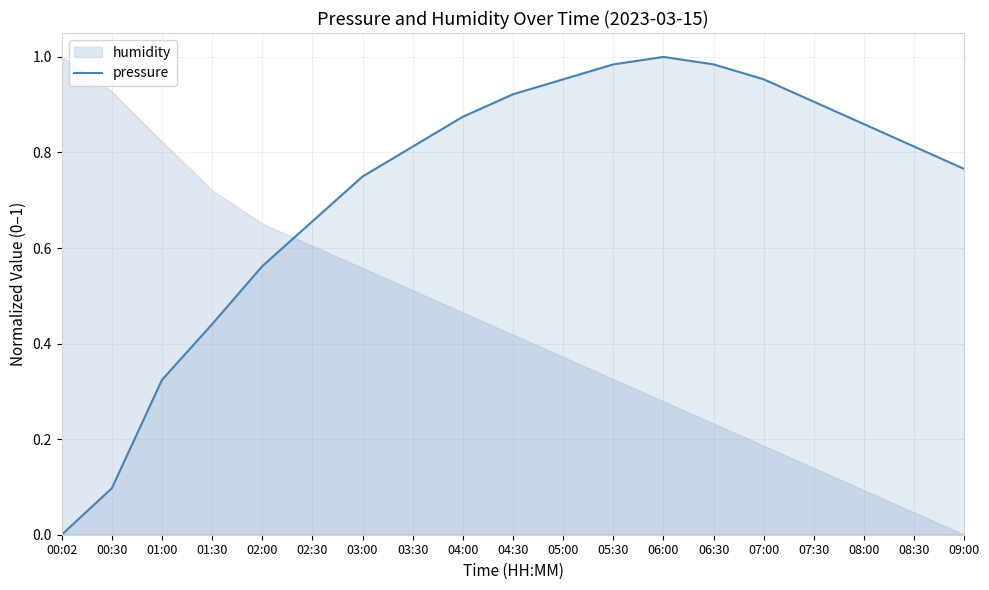

Reading left to right, extract all data points from this chart.

00:02=0.0	00:30=0.1	01:00=0.3	01:30=0.4	02:00=0.6	02:30=0.7	03:00=0.7	03:30=0.8	04:00=0.9	04:30=0.9	05:00=1.0	05:30=1.0	06:00=1.0	06:30=1.0	07:00=1.0	07:30=0.9	08:00=0.9	08:30=0.8	09:00=0.8